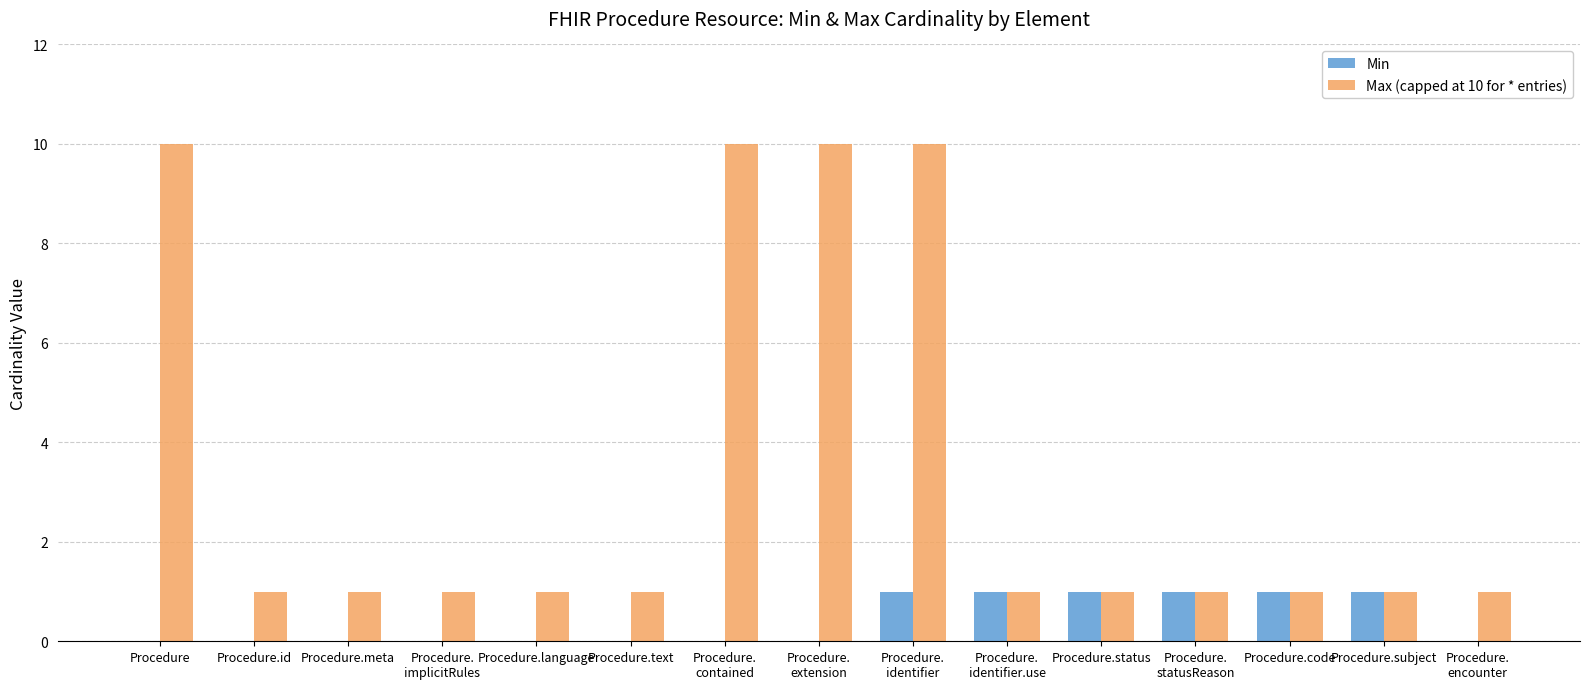

How many series are shown in this chart?

2